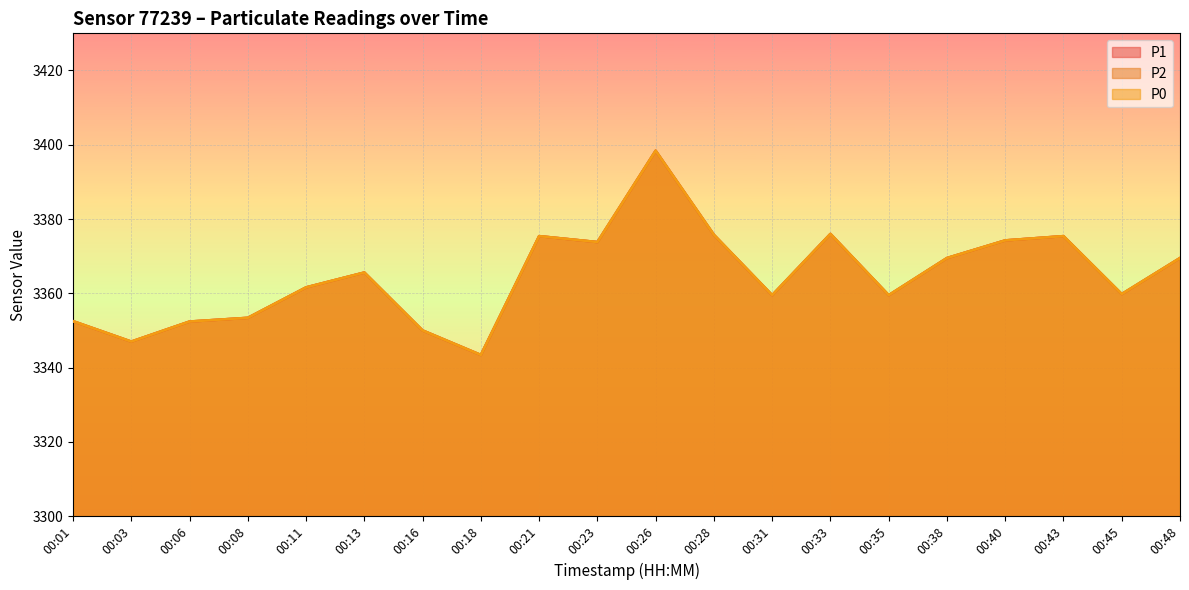

Rank the categories by P2 value from lowest to highest.

00:18, 00:03, 00:16, 00:06, 00:01, 00:08, 00:31, 00:35, 00:45, 00:11, 00:13, 00:38, 00:48, 00:23, 00:40, 00:21, 00:43, 00:28, 00:33, 00:26